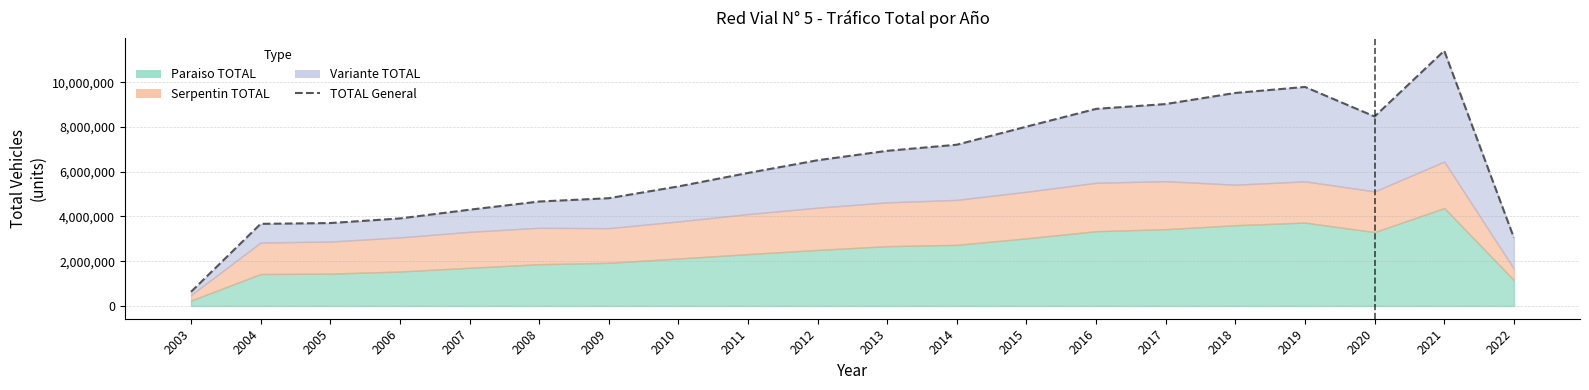

Is it true that the value at 2020 is 5228872?

False